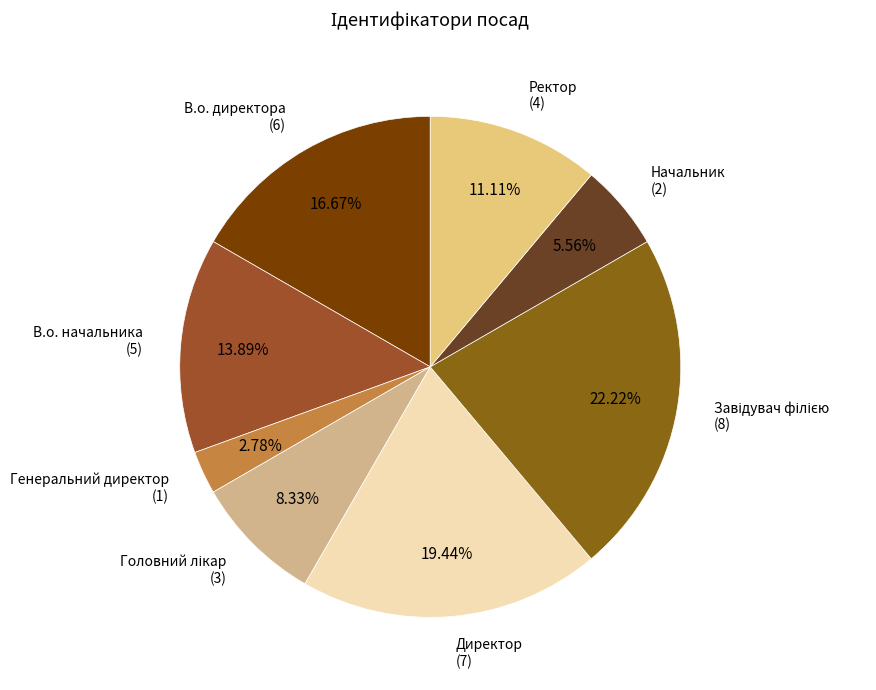

To the nearest percent, what is the average slice percentage?

12%